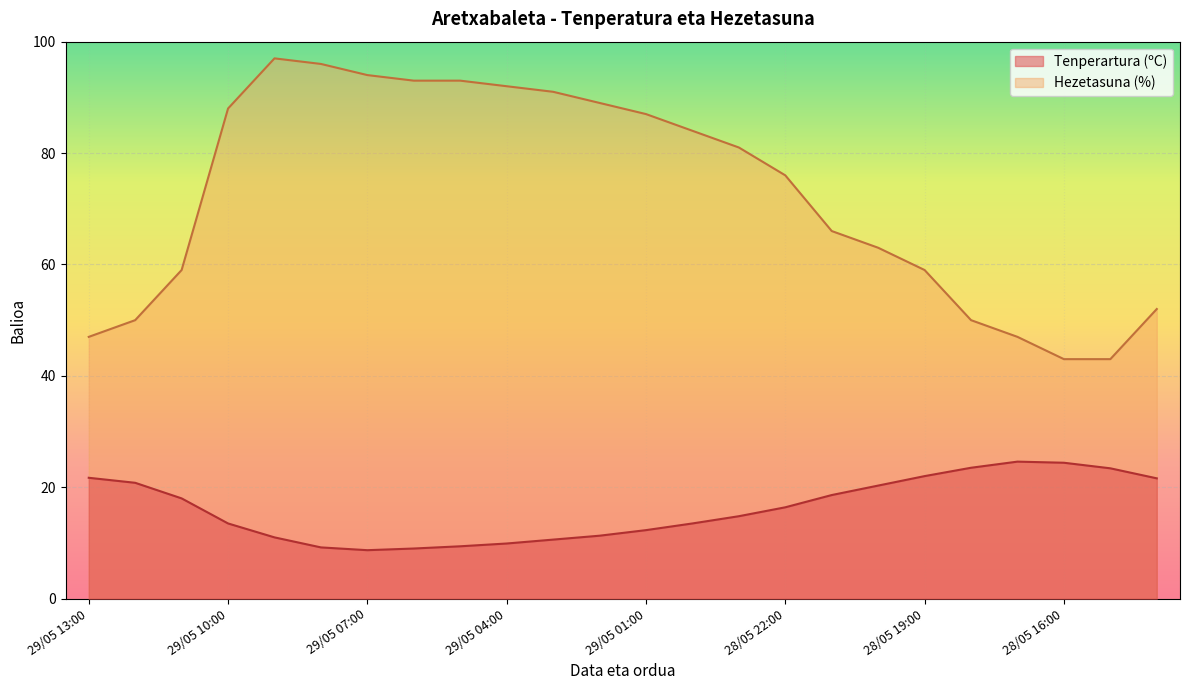

Where is Hezetasuna (%) nearest to the value 70?

28/05 21:00